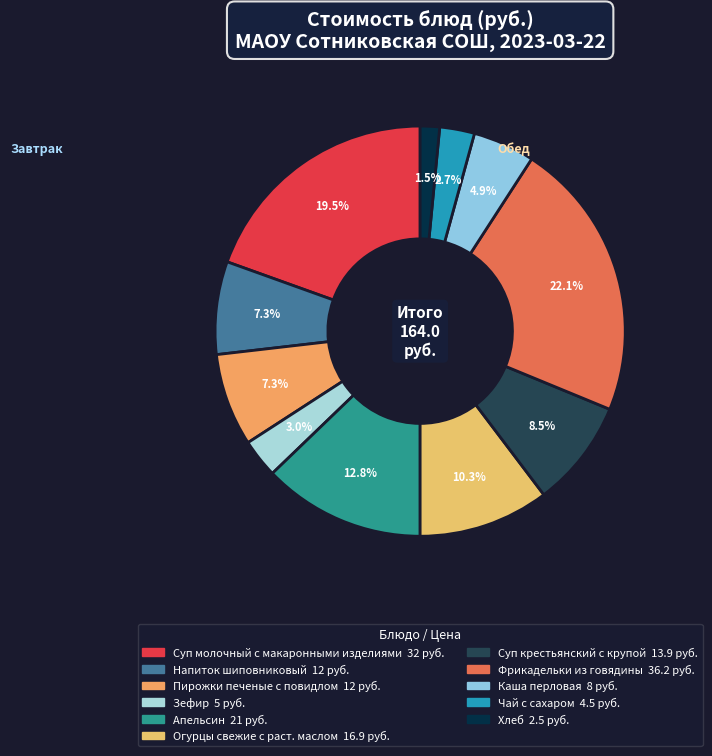

To the nearest percent, what is the difference between the Хлеб and Пирожки печеные с повидлом slice percentages?

6%